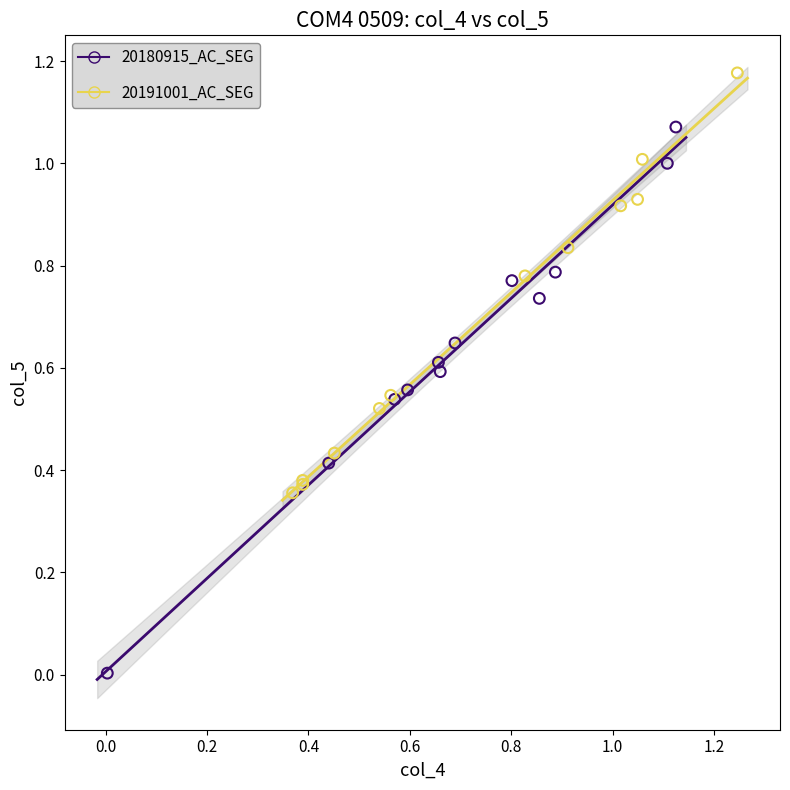

Which series reaches the minimum Y coordinate?

20180915_AC_SEG